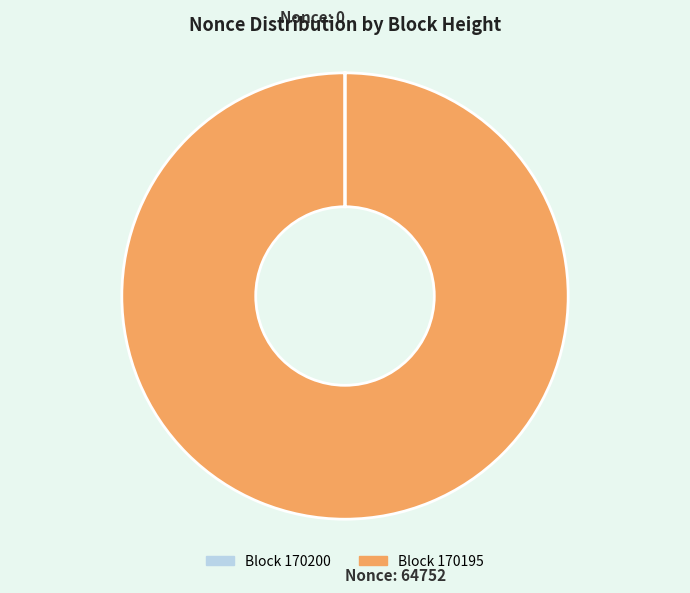

Is there any slice that represents more than half of the pie?

Yes